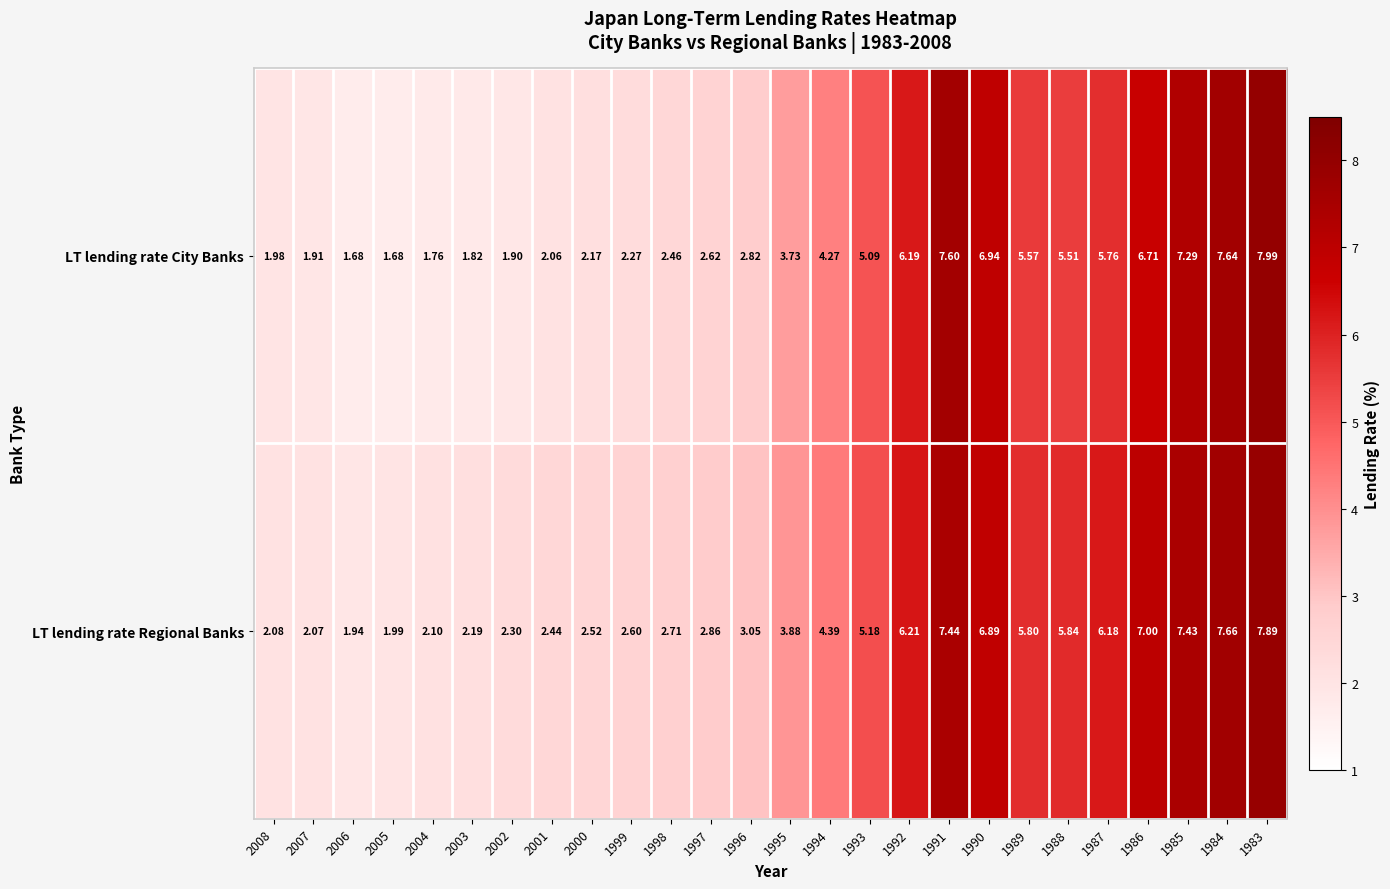

At 1997, list the series in order from largest to smallest.

LT lending rate Regional Banks, LT lending rate City Banks